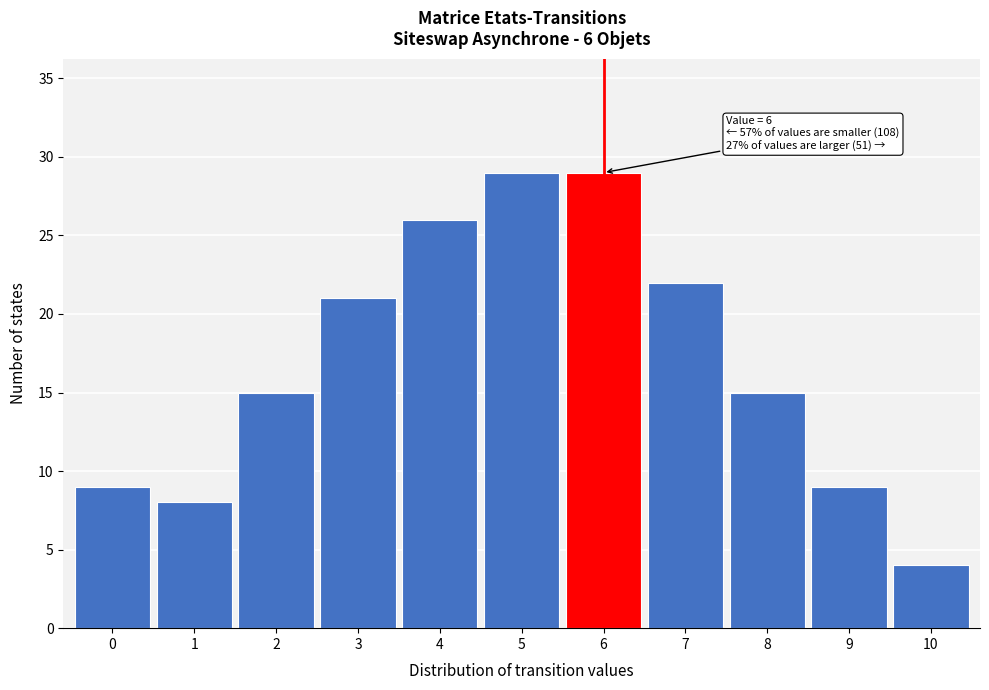

Reading left to right, what are all the values shown in this chart?

9	8	15	21	26	29	29	22	15	9	4